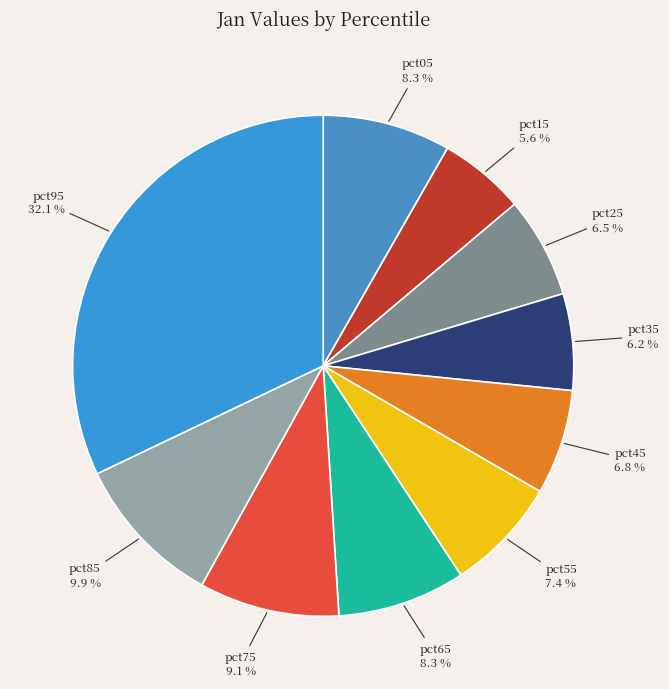

Does pct25 account for over 50% of the chart?

No